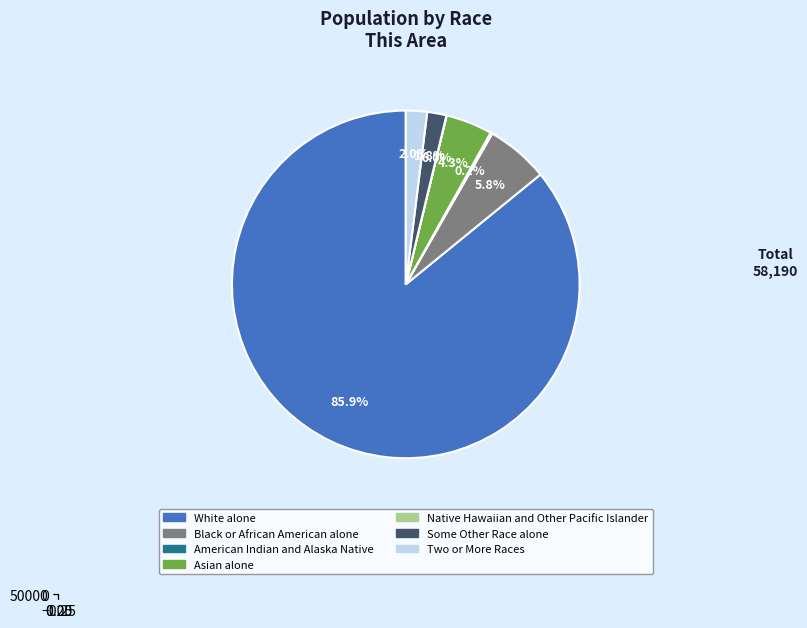

Rank the categories by value from highest to lowest.

White alone, Black or African American alone, Asian alone, Two or More Races, Some Other Race alone, American Indian and Alaska Native, Native Hawaiian and Other Pacific Islander